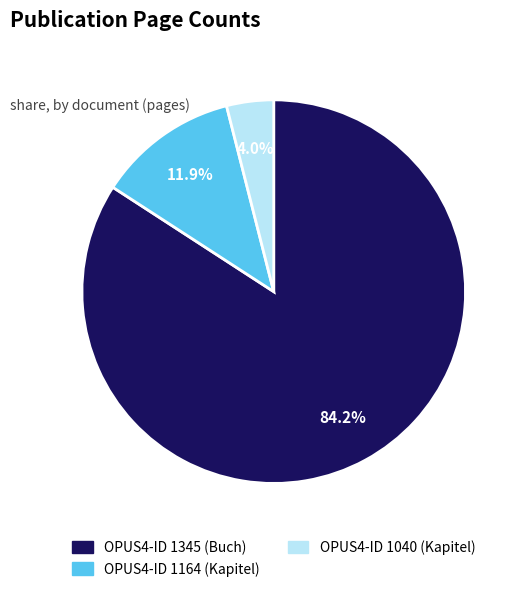

To the nearest percent, what is the average slice percentage?

33%